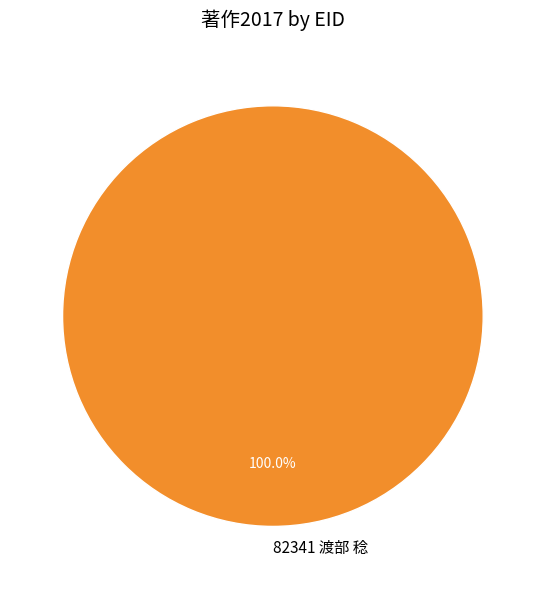

Which category accounts for the majority?

82341 渡部 稔